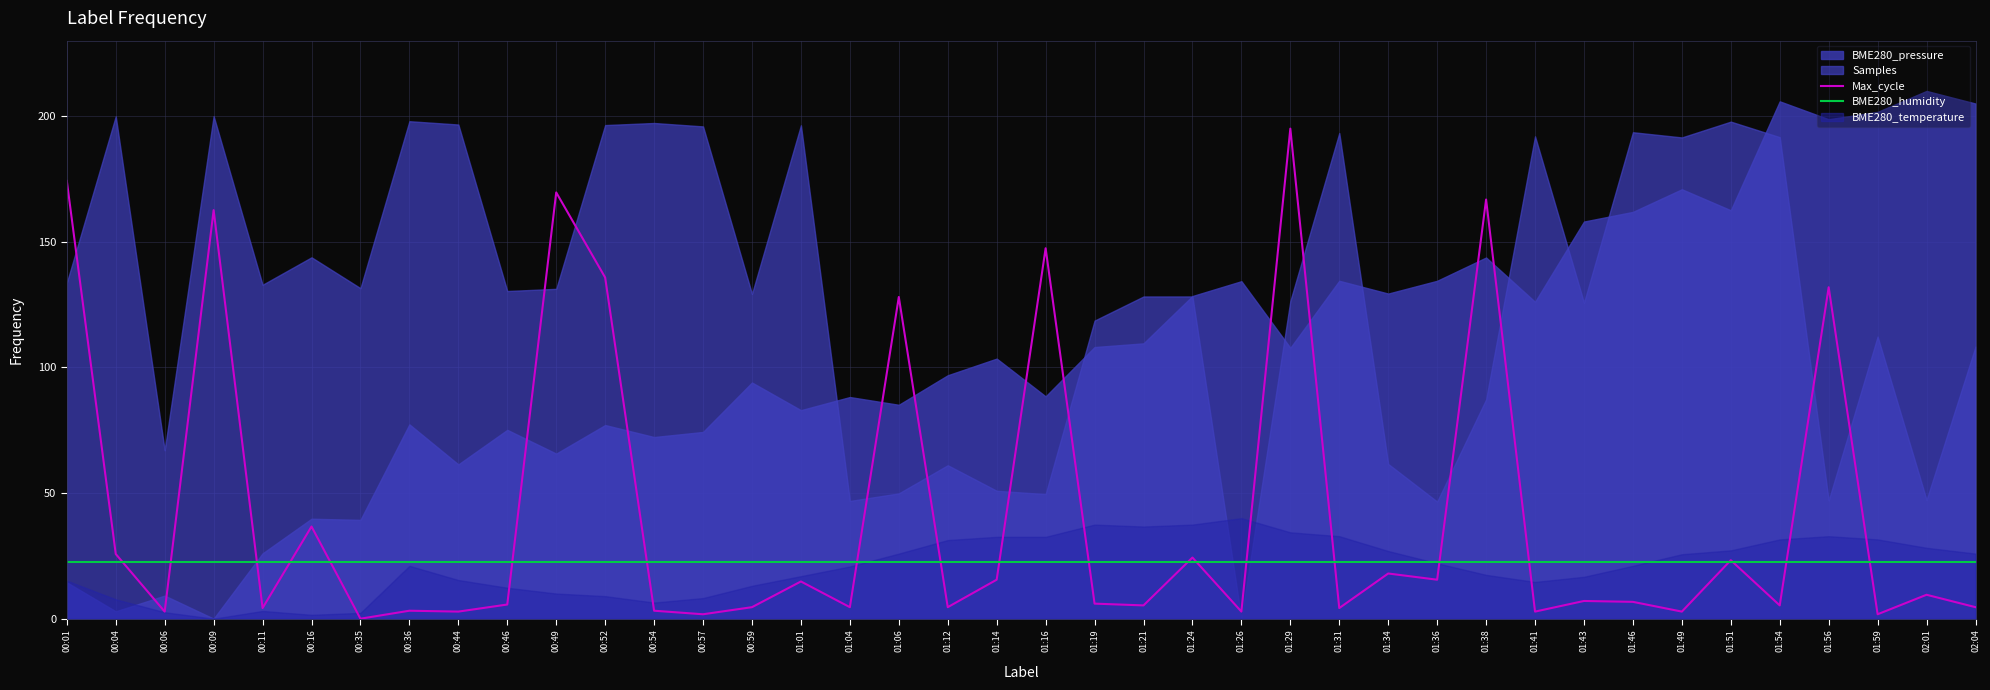

At which label does Max_cycle reach its peak?

01:29